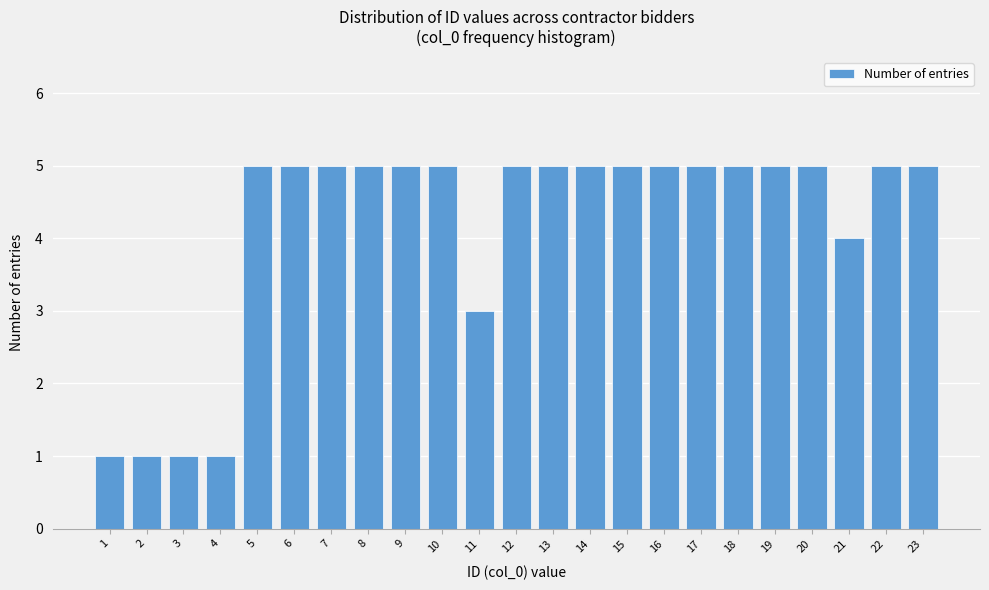

Reading left to right, list all the values displayed in this chart.

1=1	2=1	3=1	4=1	5=5	6=5	7=5	8=5	9=5	10=5	11=3	12=5	13=5	14=5	15=5	16=5	17=5	18=5	19=5	20=5	21=4	22=5	23=5